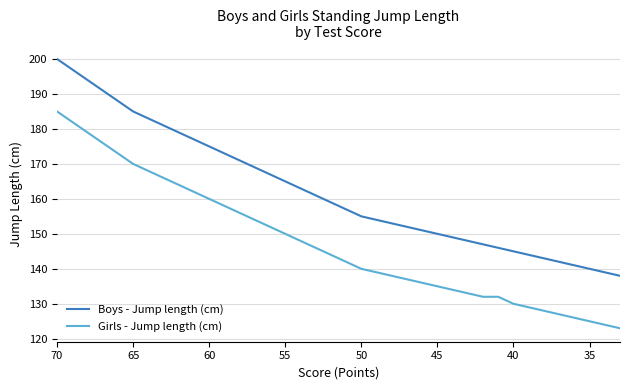

True or false: Girls - Jump length (cm) and Boys - Jump length (cm) cross at least once.

False